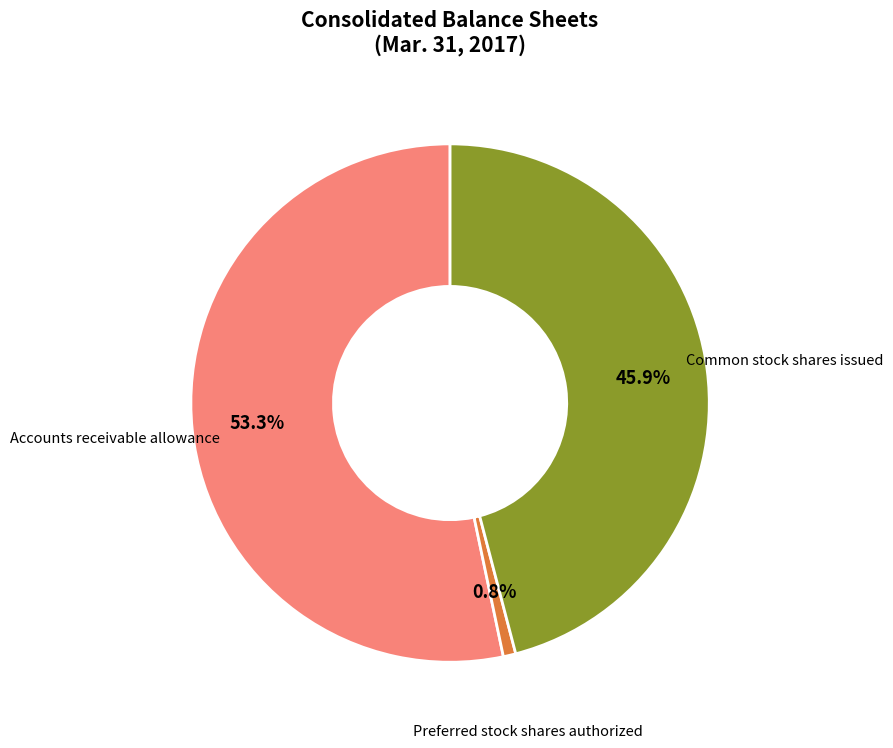

Which category has the biggest portion of the pie?

Accounts receivable allowance